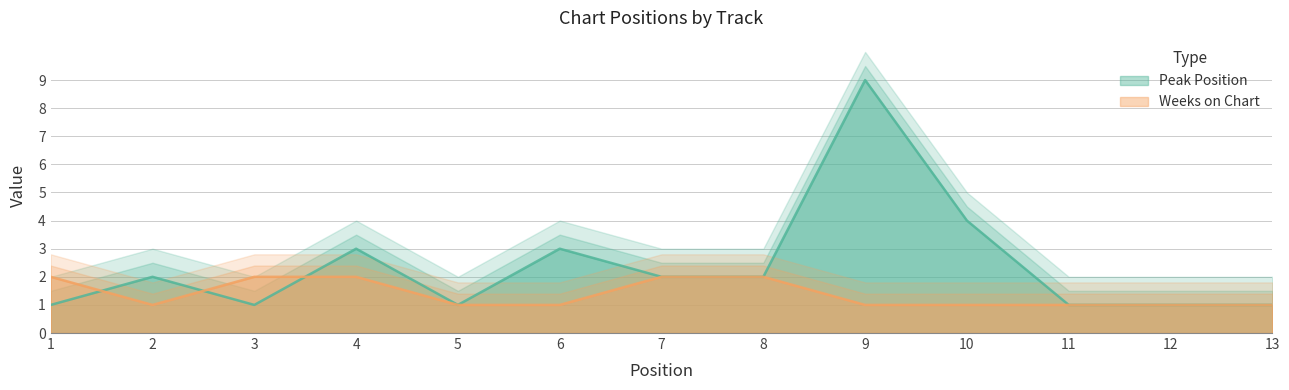

The Peak Position series shows 1 at 3. True or false?

True